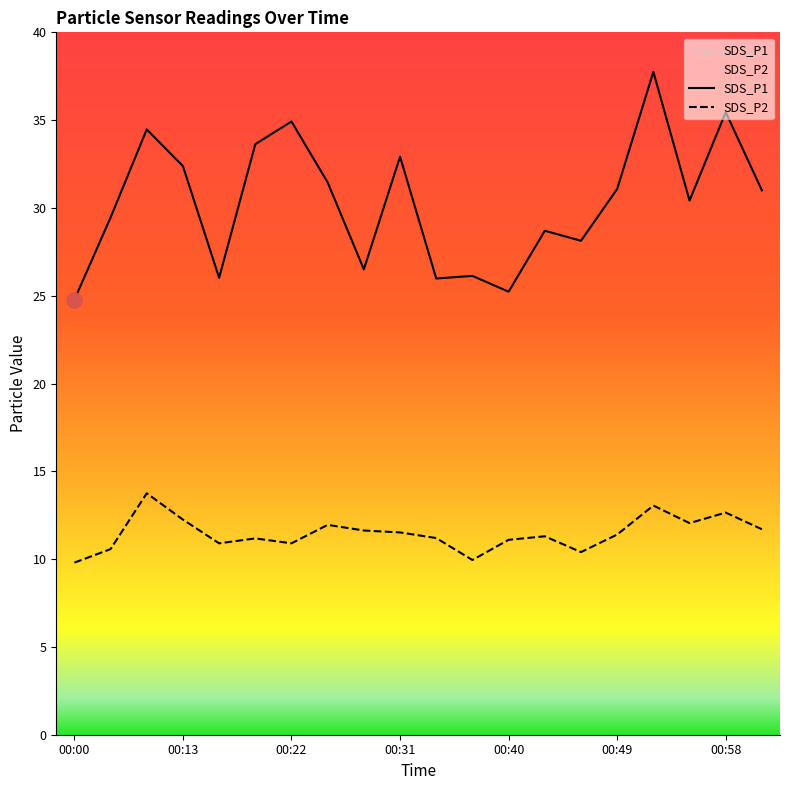

Which series has the largest total across all categories?

SDS_P1